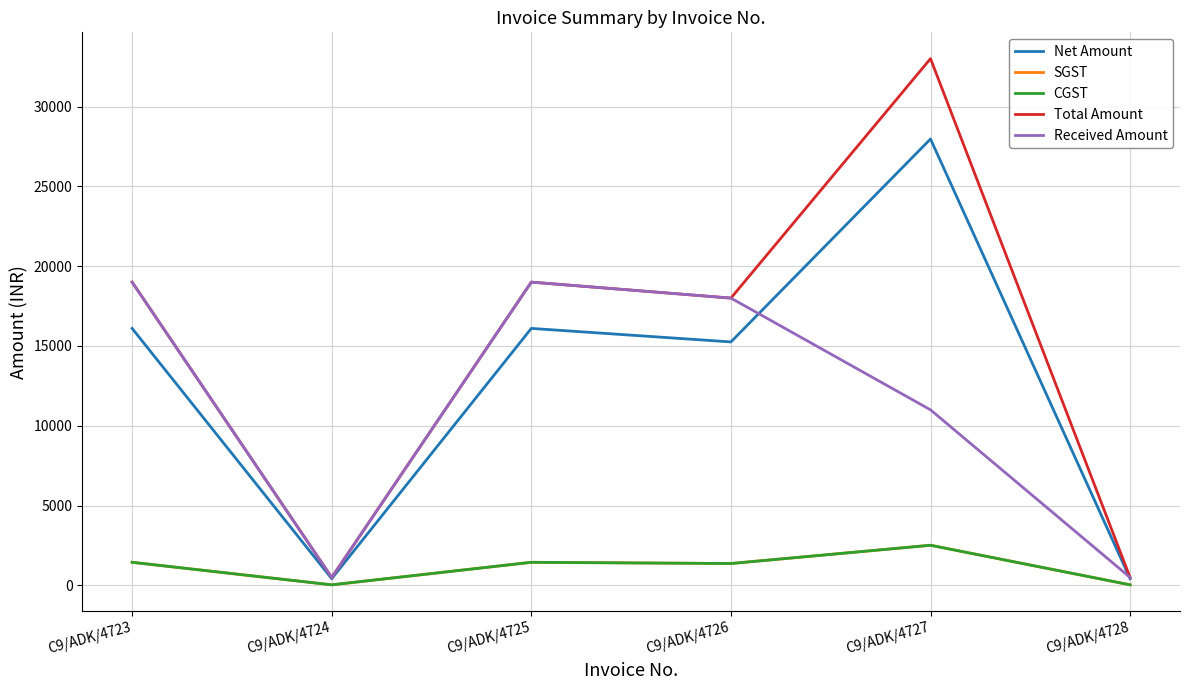

At how many categories does at least one series exceed 24447?

1